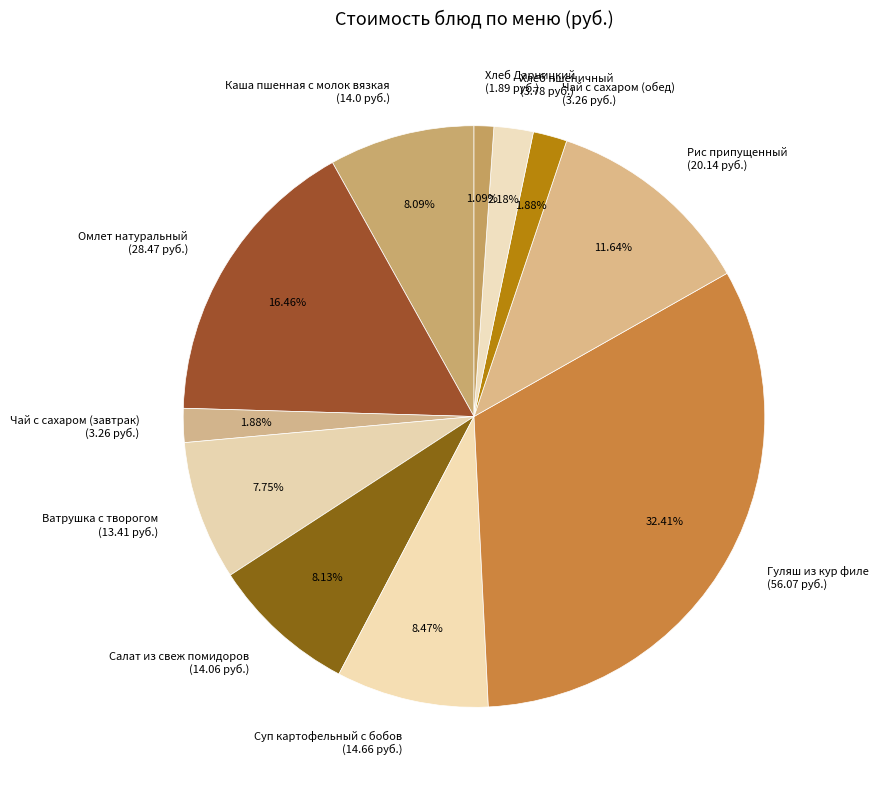

Which slice is the largest?

Гуляш из кур филе